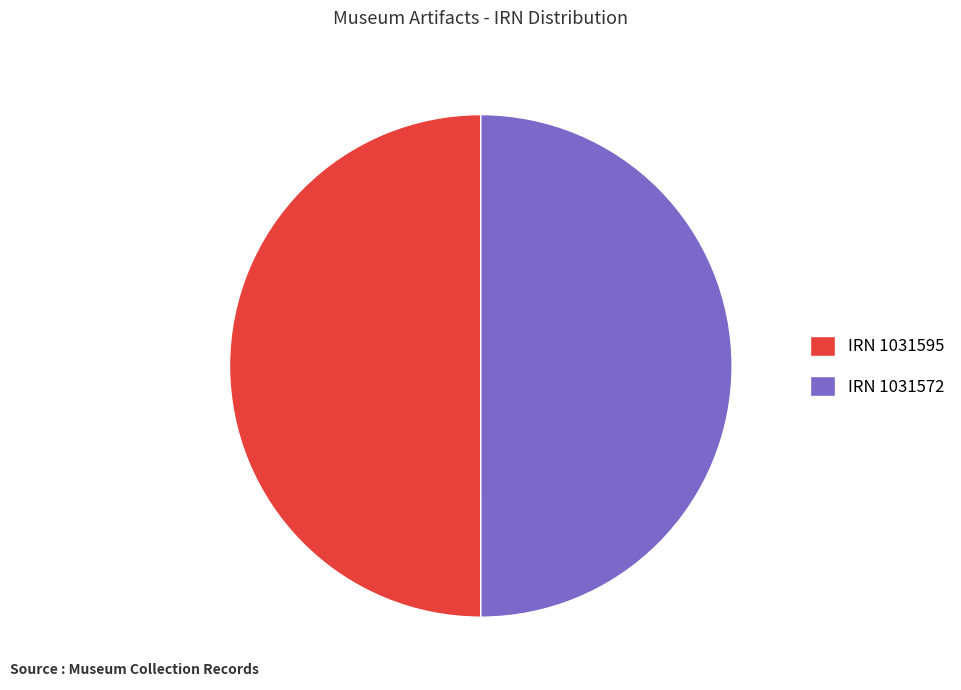

The IRN 1031572 slice represents 35% of the pie. True or false?

False